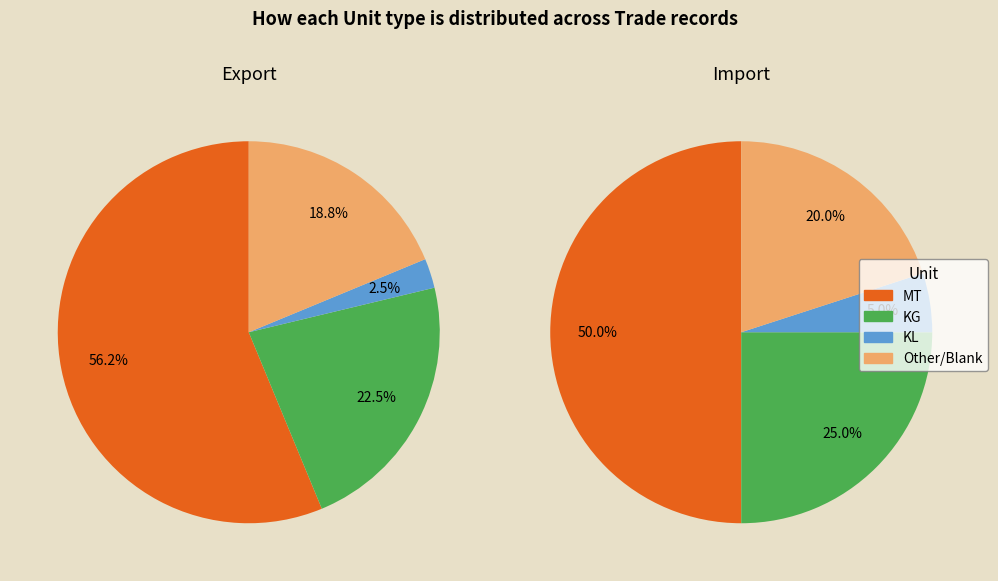

Which slice is the largest?

MT